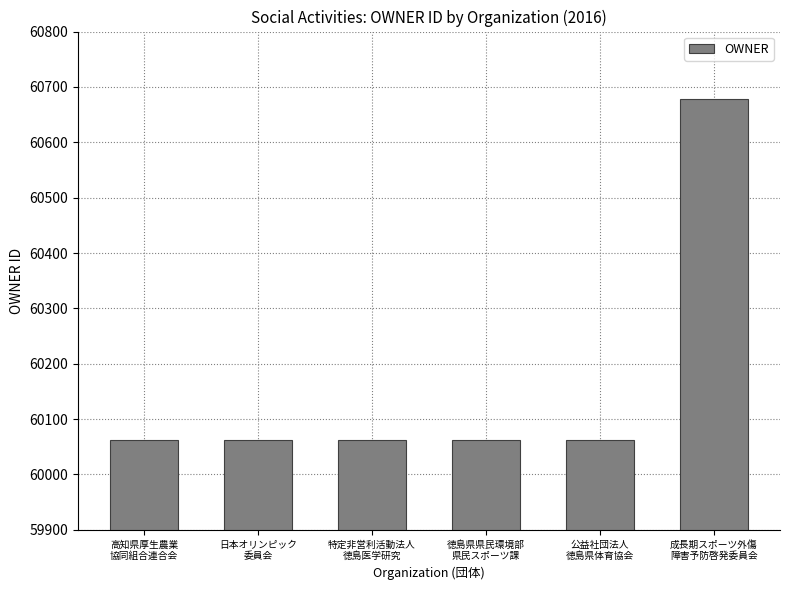

Read the value at 特定非営利活動法人
徳島医学研究, to the nearest 50.

60050